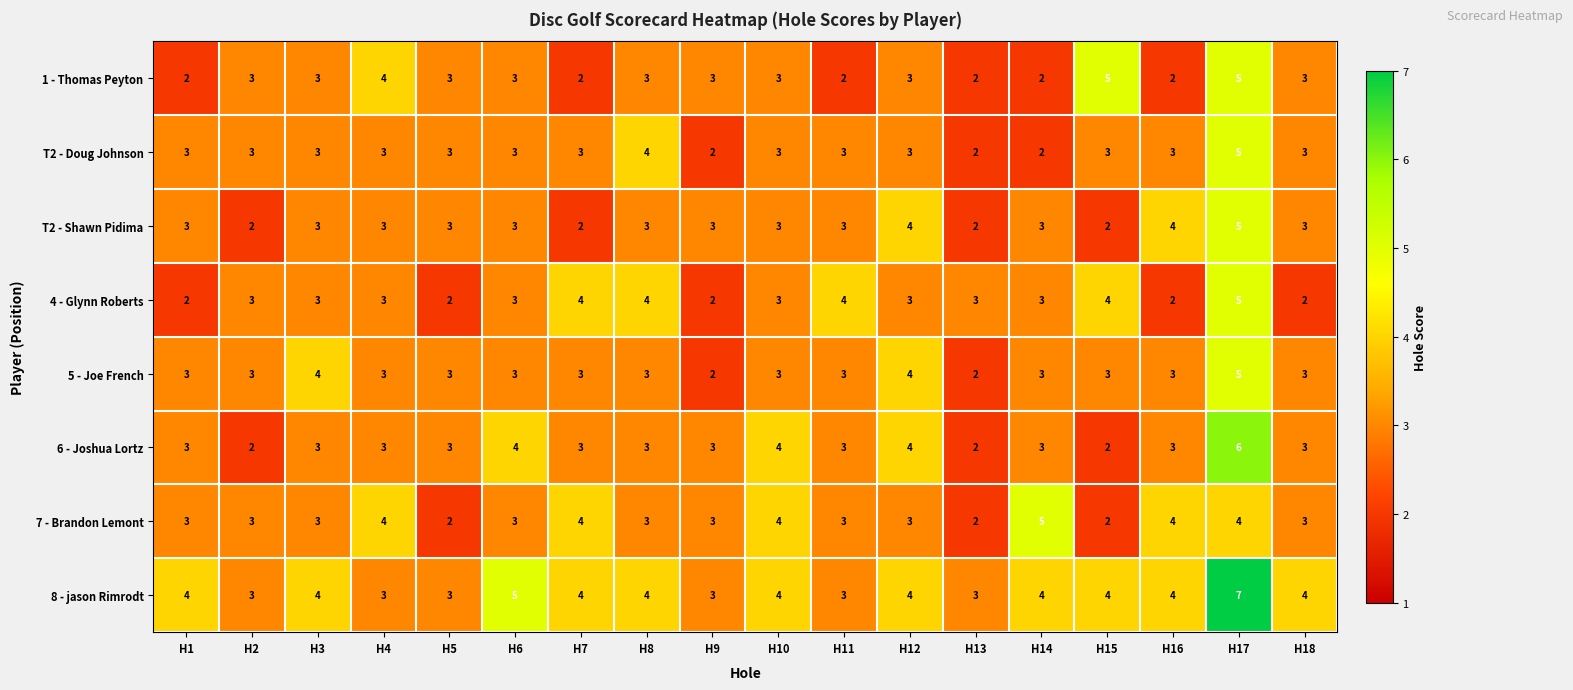

What is the total value across all series at H3?

26